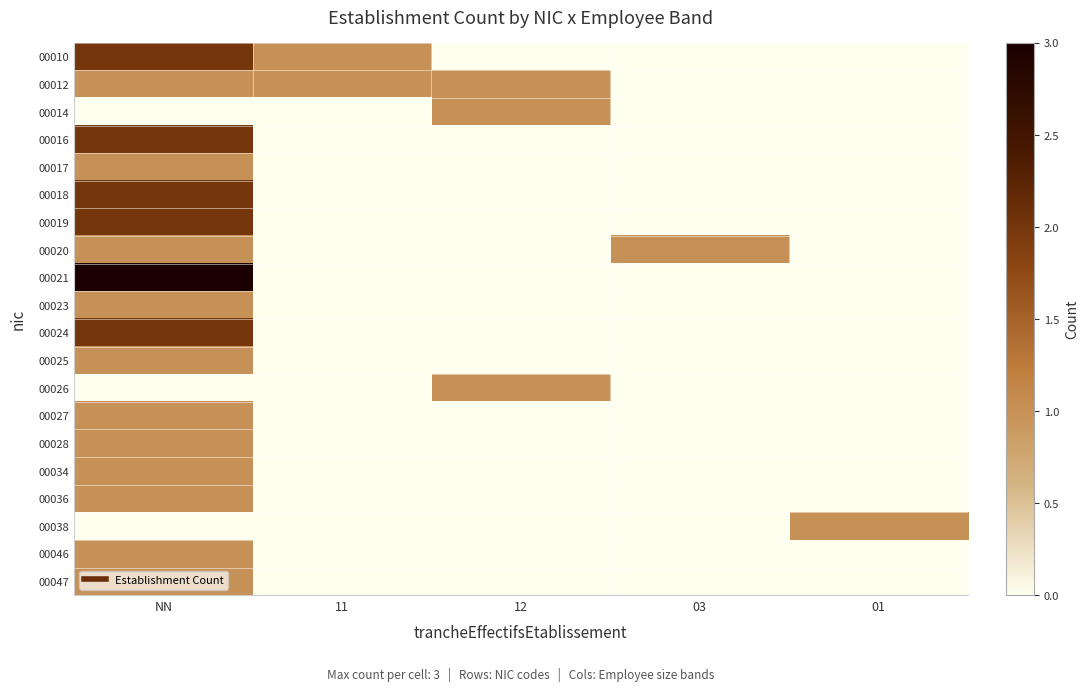

How many distinct data groups are displayed?

20